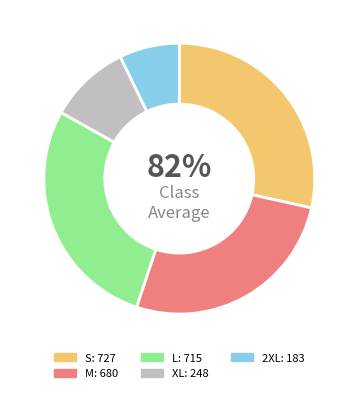

Which category has the smallest portion of the pie?

2XL